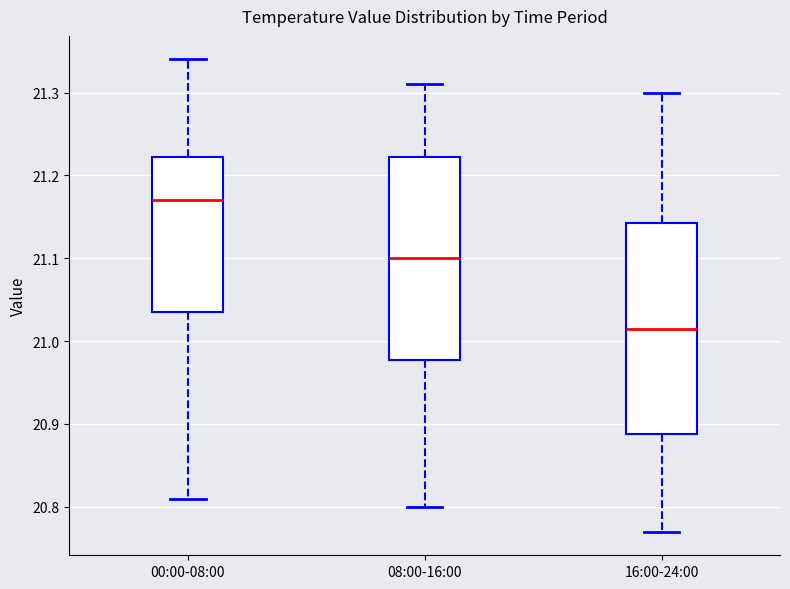

Reading left to right, transcribe this box plot: for each box, give where its median line is, the range the box spans, and where its two whiskers end, as read against the y-axis. The values are not printed on the chart, so give them approximately, as read against the axis.

00:00-08:00: median 21.17, box 21.04 to 21.22, whiskers 20.81 to 21.34
08:00-16:00: median 21.10, box 20.98 to 21.22, whiskers 20.80 to 21.31
16:00-24:00: median 21.02, box 20.89 to 21.14, whiskers 20.77 to 21.30